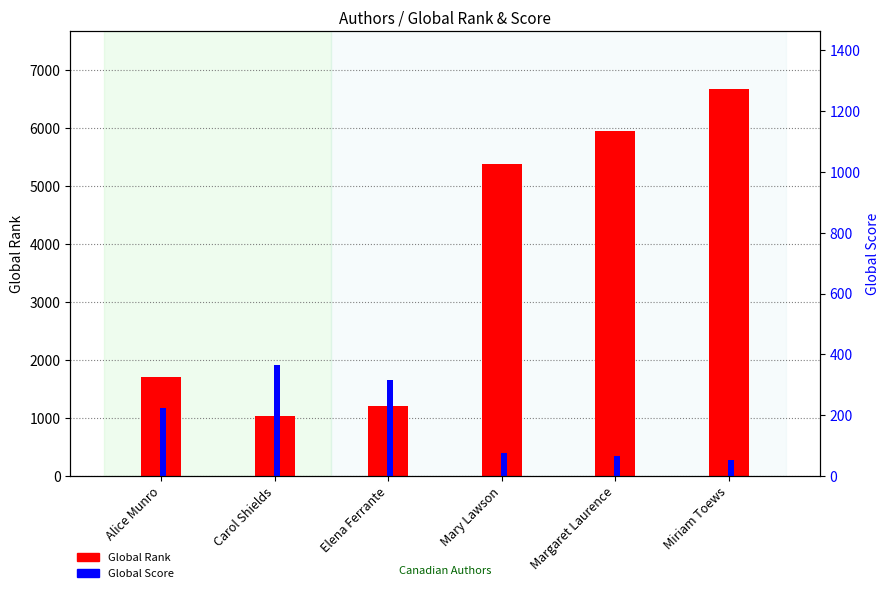

What is the label of the 1st bar from the right?

Miriam Toews